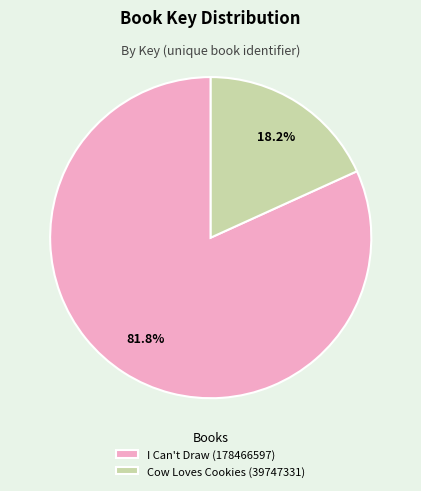

To the nearest percent, what portion does I Can't Draw (178466597) represent?

82%